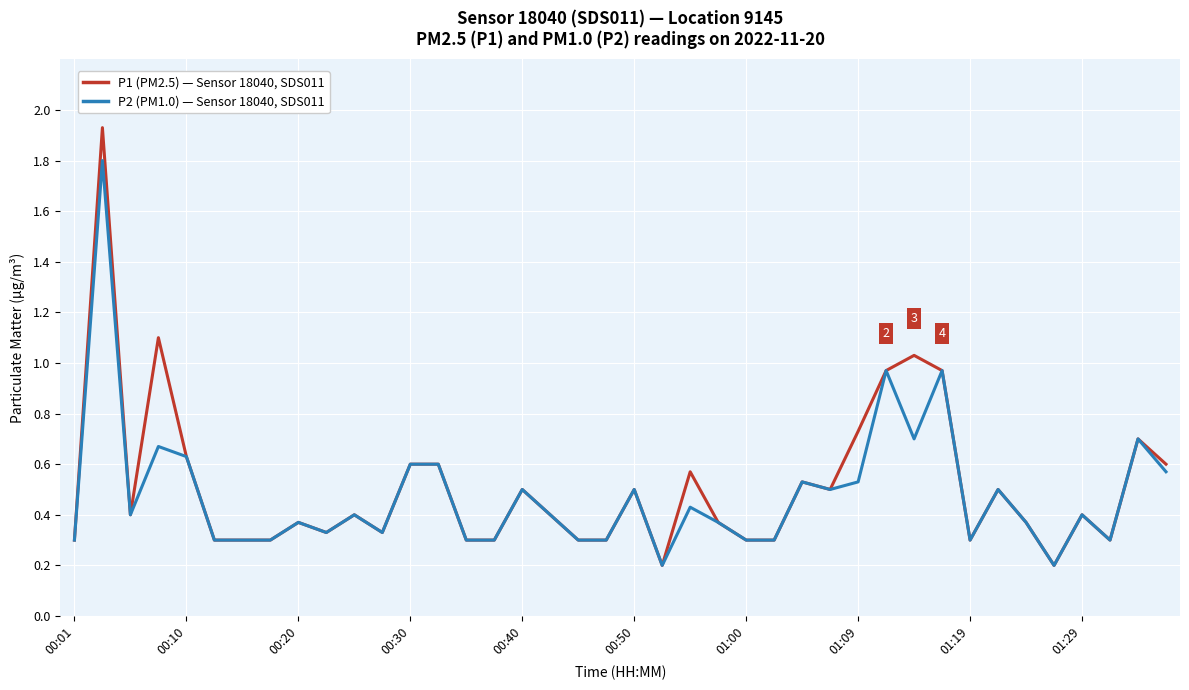

Reading right to left, list all the values displayed in this chart.

P1: PM2.5 — Sensor 18040, SDS011, Location 9145: 0.6	0.7	0.3	0.4	0.2	0.4	0.5	0.3	1.0	1.0	1.0	0.7	0.5	0.5	0.3	0.3	0.4	0.6	0.2	0.5	0.3	0.3	0.4	0.5	0.3	0.3	0.6	0.6	0.3	0.4	0.3	0.4	0.3	0.3	0.3	0.6	1.1	0.4	1.9	0.3
P2: PM1.0 — Sensor 18040, SDS011, Location 9145 (HPI-style): 0.6	0.7	0.3	0.4	0.2	0.4	0.5	0.3	1.0	0.7	1.0	0.5	0.5	0.5	0.3	0.3	0.4	0.4	0.2	0.5	0.3	0.3	0.4	0.5	0.3	0.3	0.6	0.6	0.3	0.4	0.3	0.4	0.3	0.3	0.3	0.6	0.7	0.4	1.8	0.3